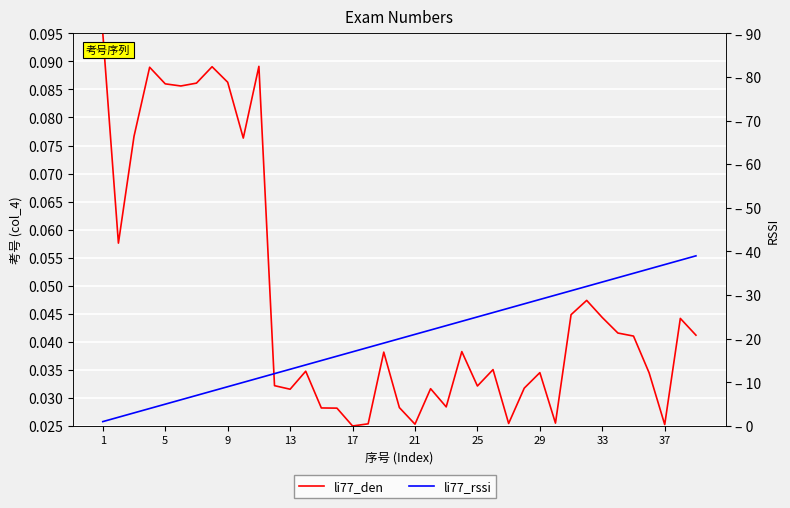

Reading left to right, extract all data points from this chart.

li77_den: 0.1	0.1	0.1	0.1	0.1	0.1	0.1	0.1	0.1	0.1	0.1	0.0	0.0	0.0	0.0	0.0	0.0	0.0	0.0	0.0	0.0	0.0	0.0	0.0	0.0	0.0	0.0	0.0	0.0	0.0	0.0	0.0	0.0	0.0	0.0	0.0	0.0	0.0	0.0
li77_rssi: 1.0	2.0	3.0	4.0	5.0	6.0	7.0	8.0	9.0	10.0	11.0	12.0	13.0	14.0	15.0	16.0	17.0	18.0	19.0	20.0	21.0	22.0	23.0	24.0	25.0	26.0	27.0	28.0	29.0	30.0	31.0	32.0	33.0	34.0	35.0	36.0	37.0	38.0	39.0